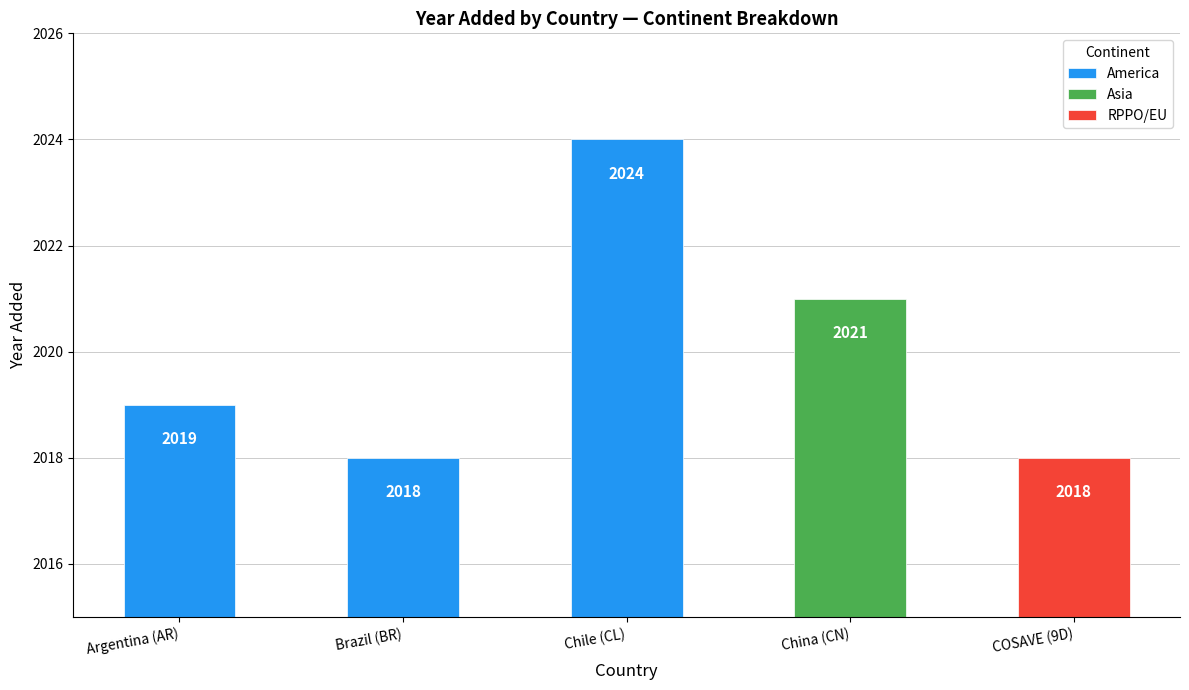

At which label does the data first exceed 2019?

Chile (CL)